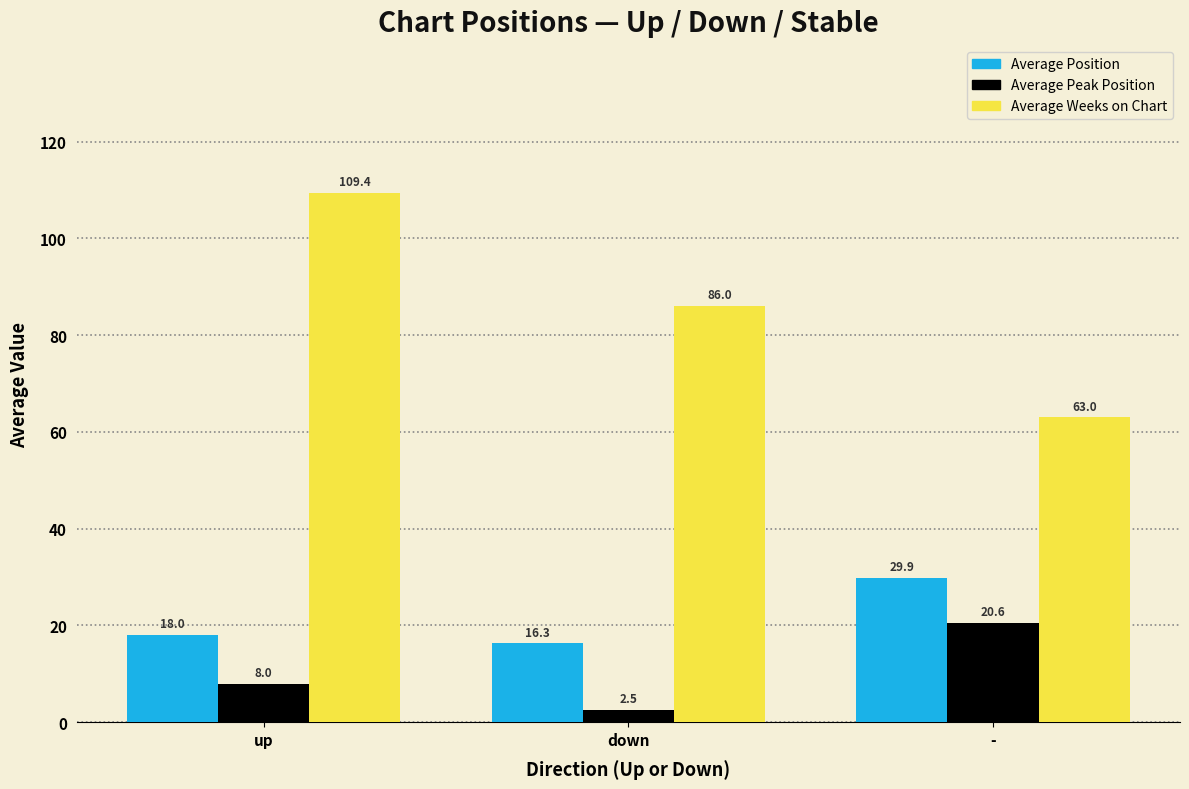

What is the maximum value shown in the chart?

109.4